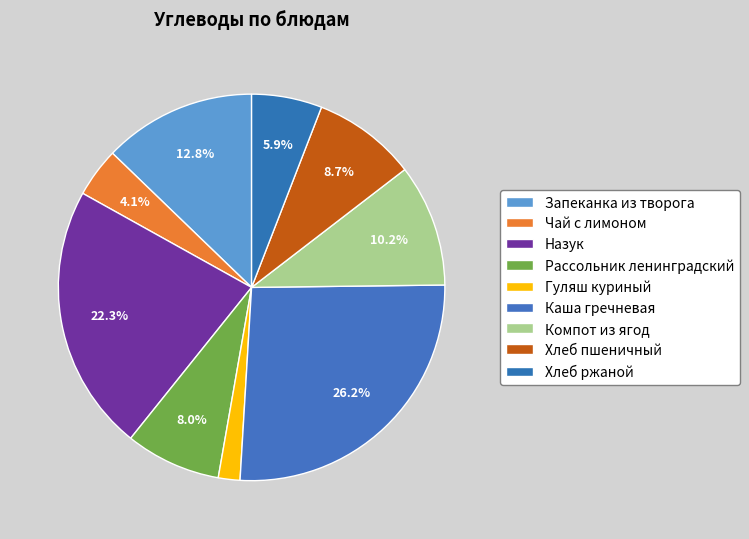

To the nearest percent, what is the difference between the Чай с лимоном and Рассольник ленинградский slice percentages?

4%